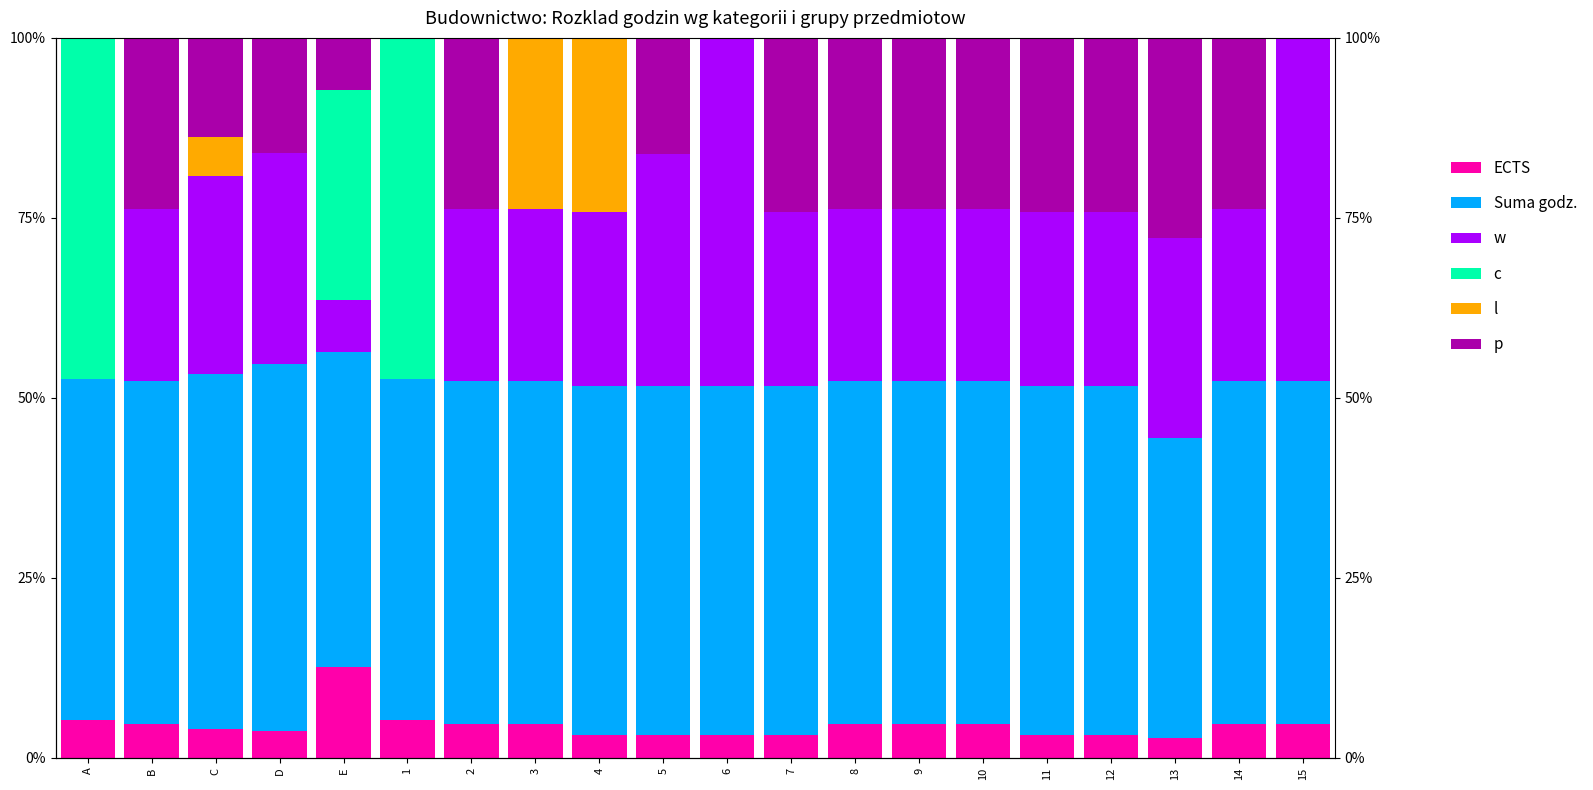

True or false: w has a value of 23.8 at 2.

True